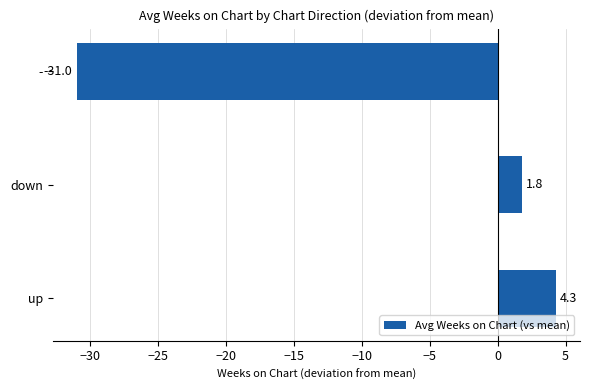

What is the change in value from up to -?

-35.3